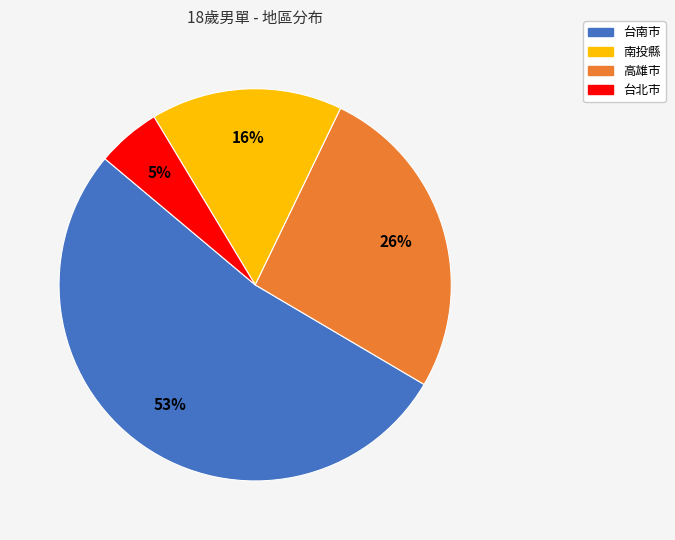

Is there a majority slice in this chart?

Yes